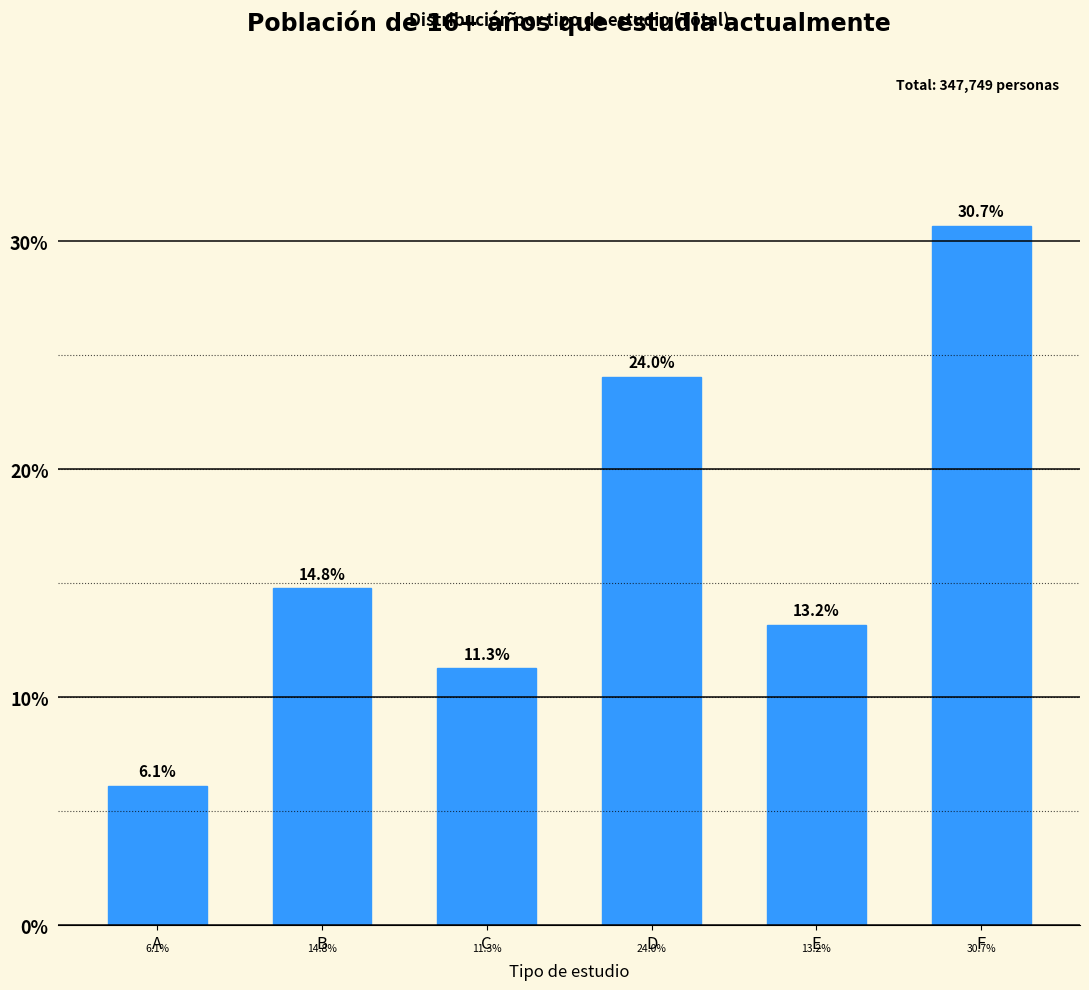

Reading left to right, list all the values displayed in this chart.

A=6.1	B=14.8	C=11.3	D=24.0	E=13.2	F=30.7